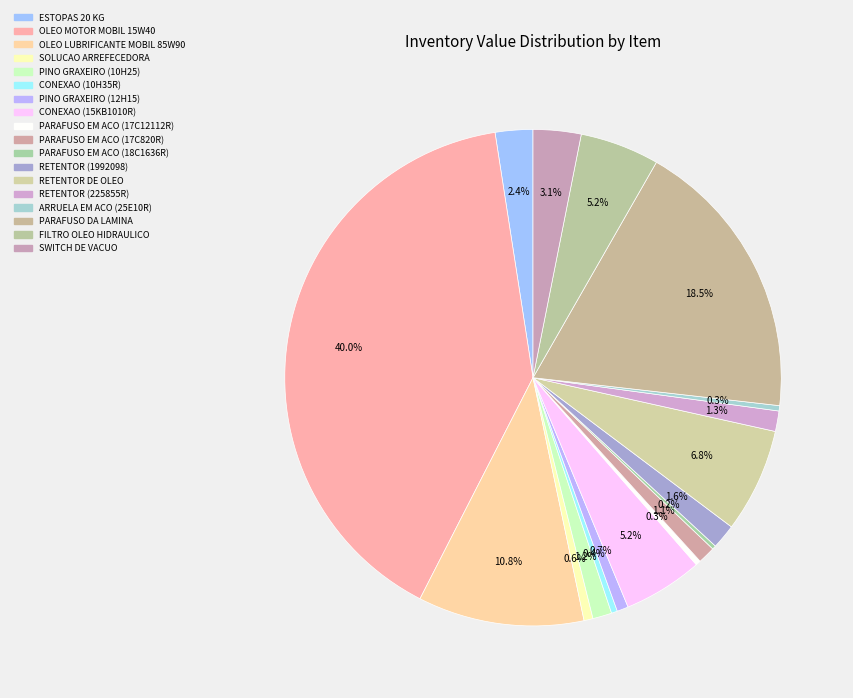

The PINO GRAXEIRO (12H15) slice represents 11% of the pie. True or false?

False